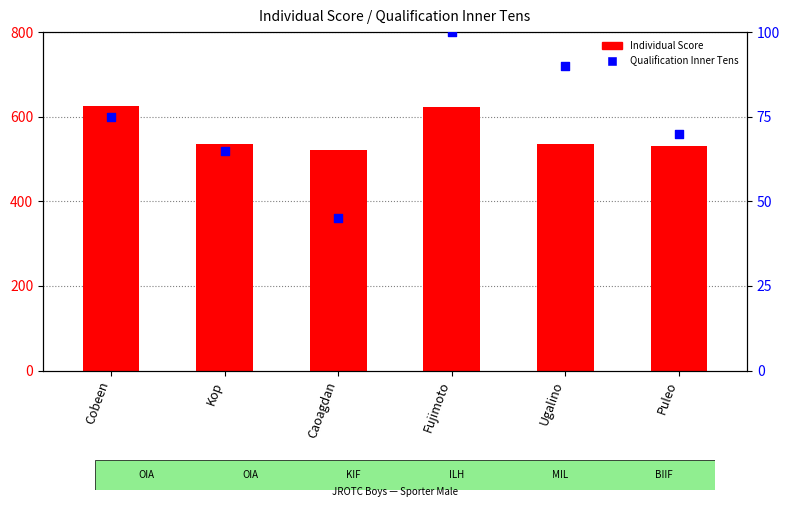

At which category is the sum across all series the highest?

Fujimoto